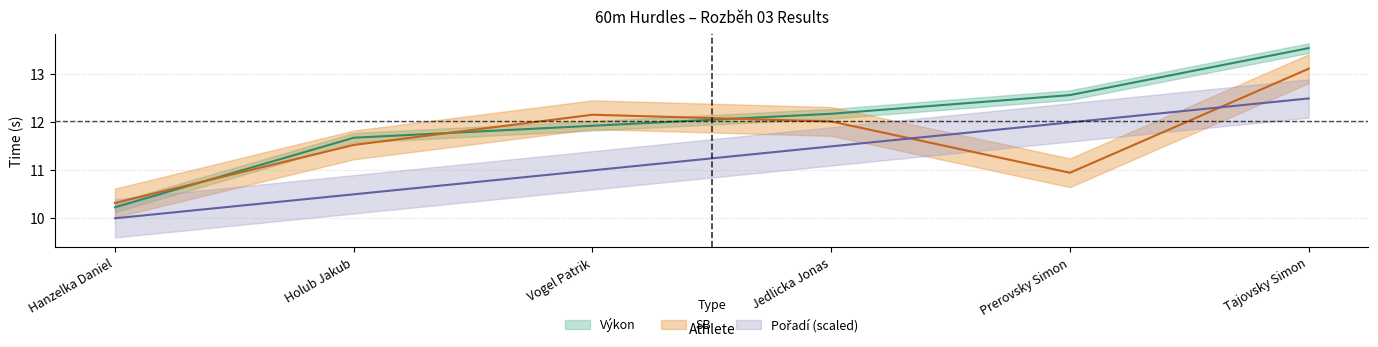

Reading left to right, what are all the values shown in this chart?

pořadí: 10.0	10.5	11.0	11.5	12.0	12.5
výkon: 10.2	11.7	11.9	12.2	12.6	13.6
SB: 10.3	11.5	12.2	12.0	10.9	13.1